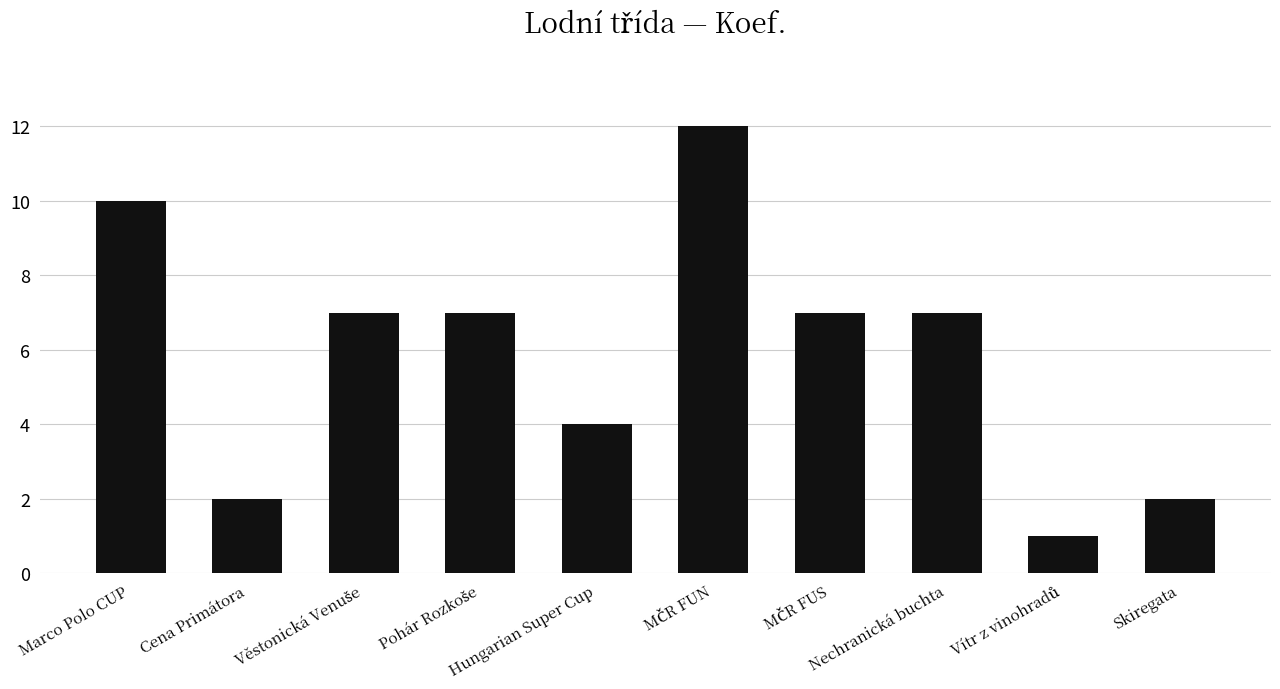

What position from the left is Marco Polo CUP?

1